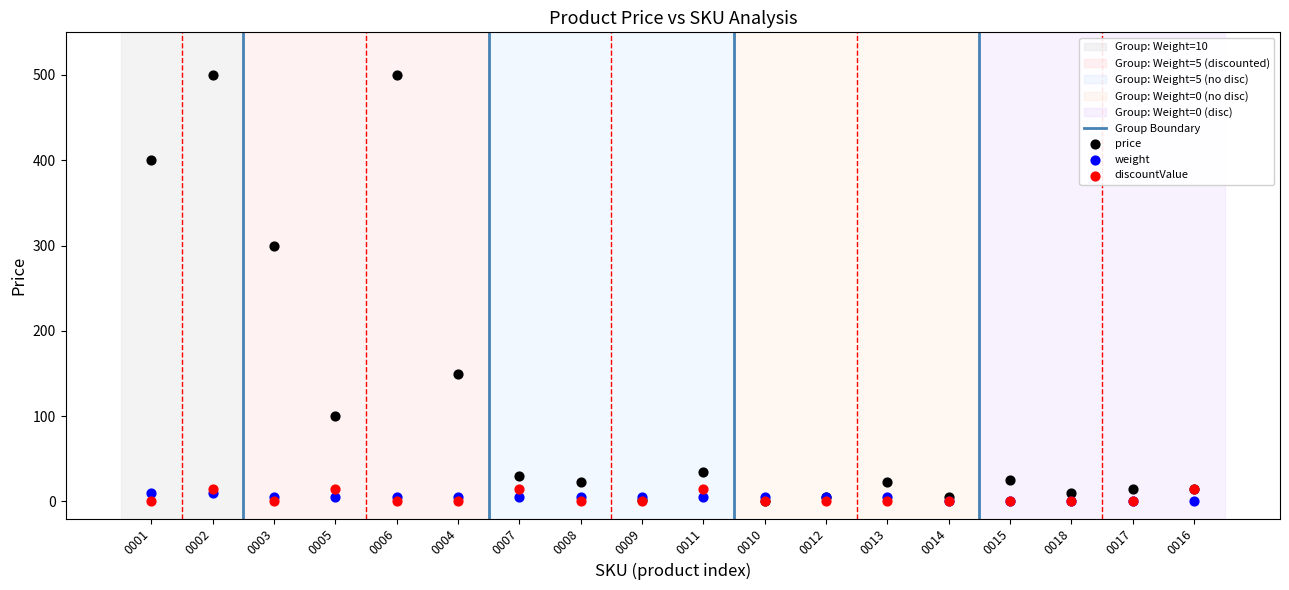

In the price series, what Y value is closest to 250?

300